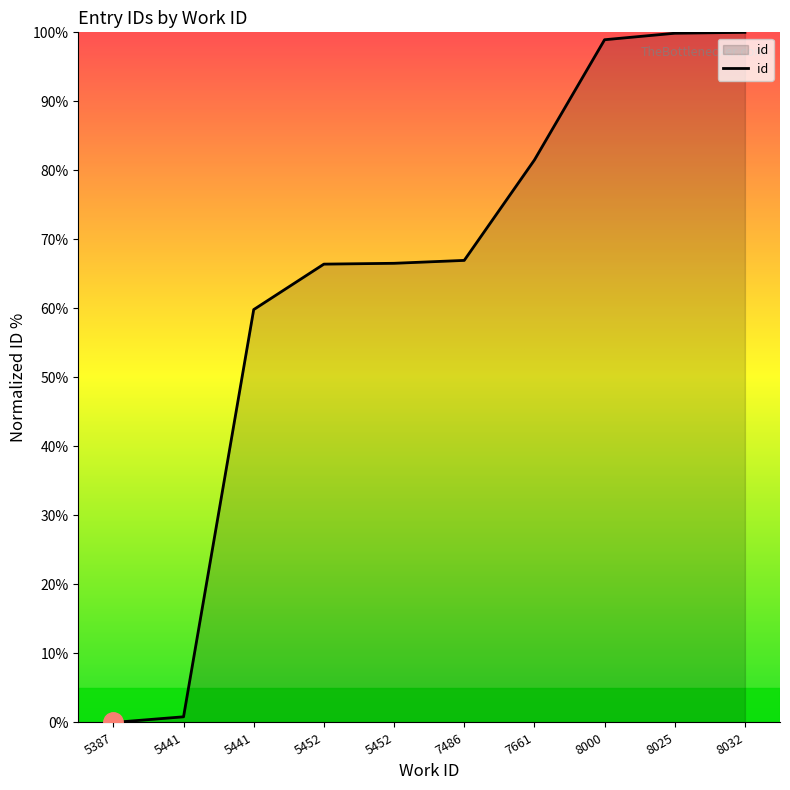

List the labels in order of value, smallest first.

5387, 5441, 5441, 5452, 5452, 7486, 7661, 8000, 8025, 8032